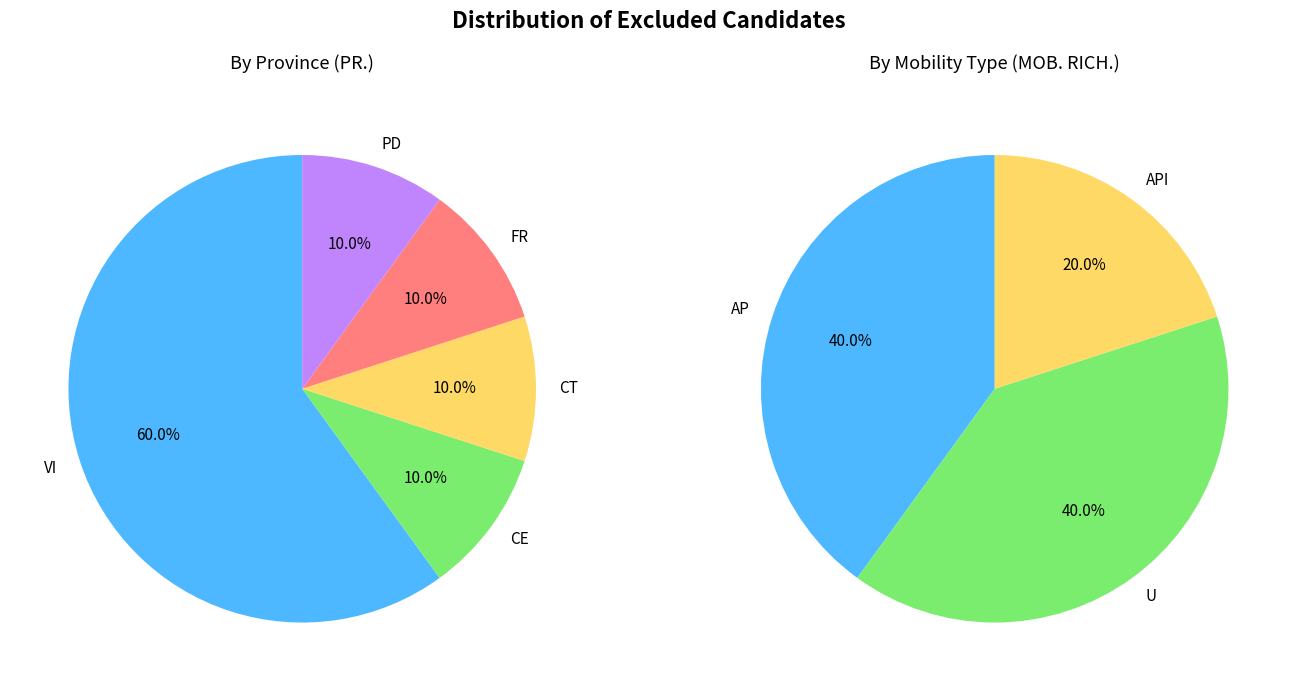

Which slice is the smallest?

CE